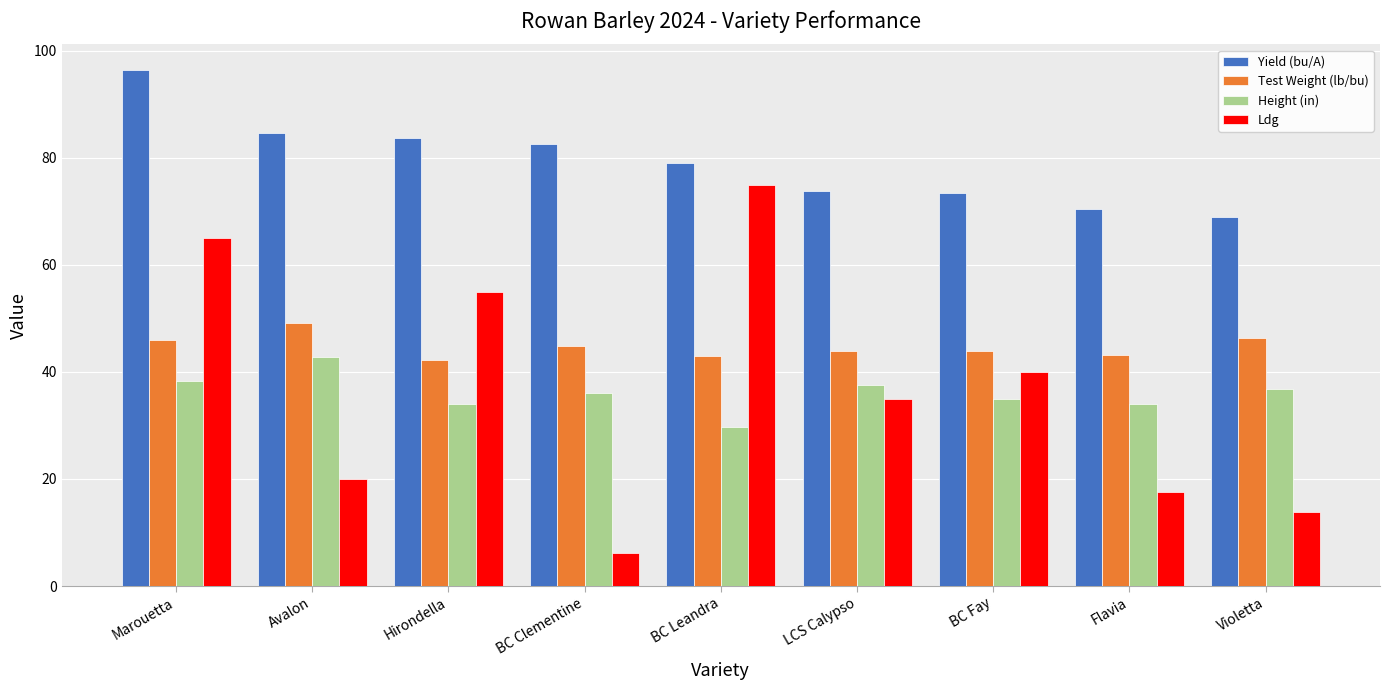

What are all the series names shown in the legend?

Yield (bu/A), Test Weight (lb/bu), Height (in), Ldg